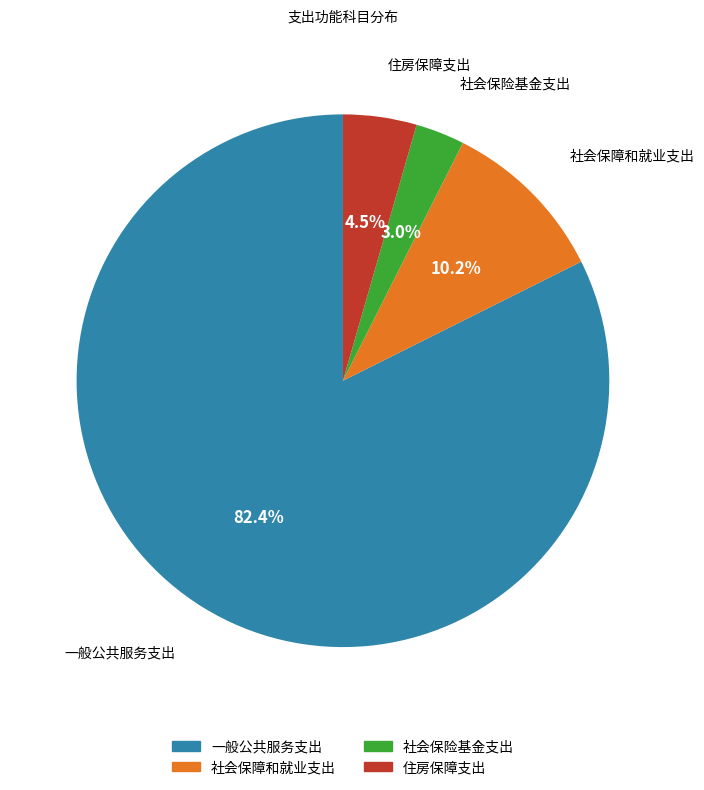

Do 一般公共服务支出 and 社会保险基金支出 together represent more than half of the pie?

Yes